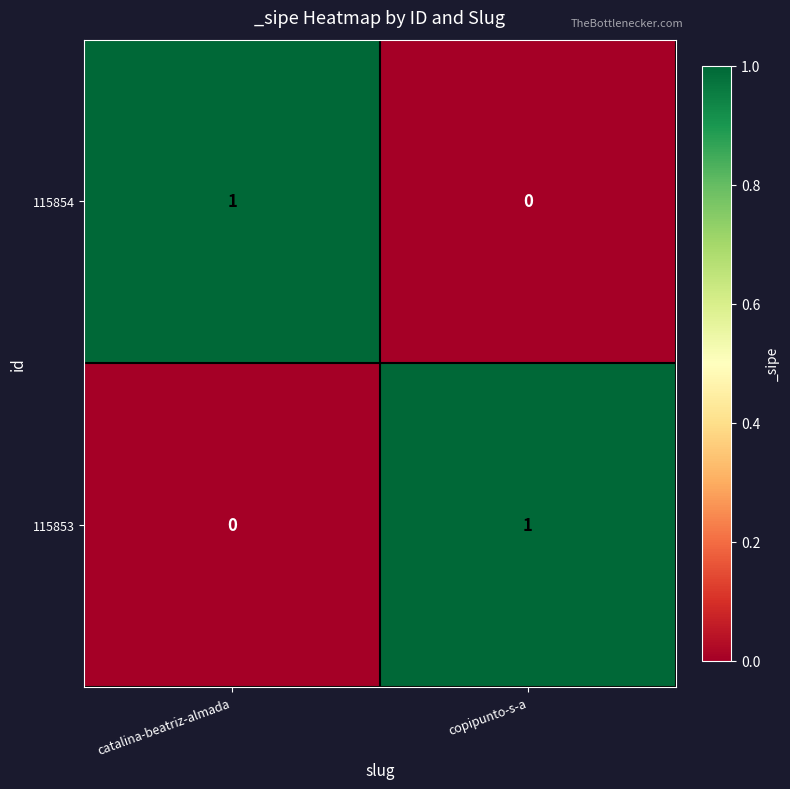

Reading left to right, list all the values displayed in this chart.

115854: catalina-beatriz-almada=1	copipunto-s-a=0
115853: catalina-beatriz-almada=0	copipunto-s-a=1